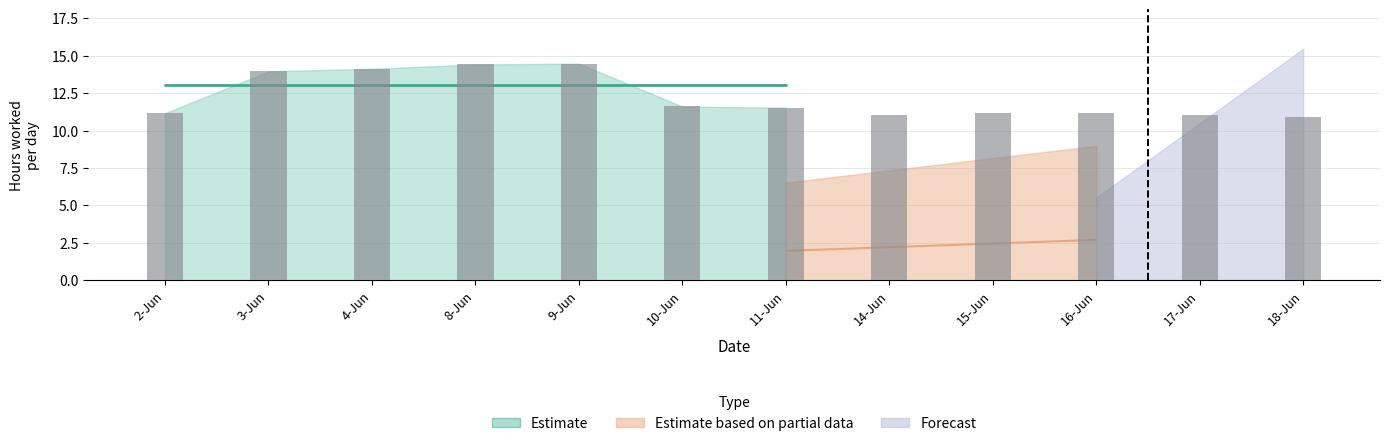

The value at 9-Jun is 25.8. True or false?

False